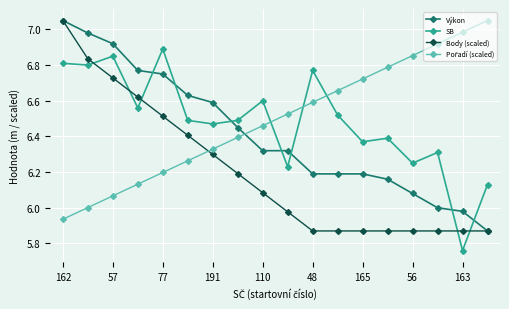

At how many categories does at least one series exceed 5?

18